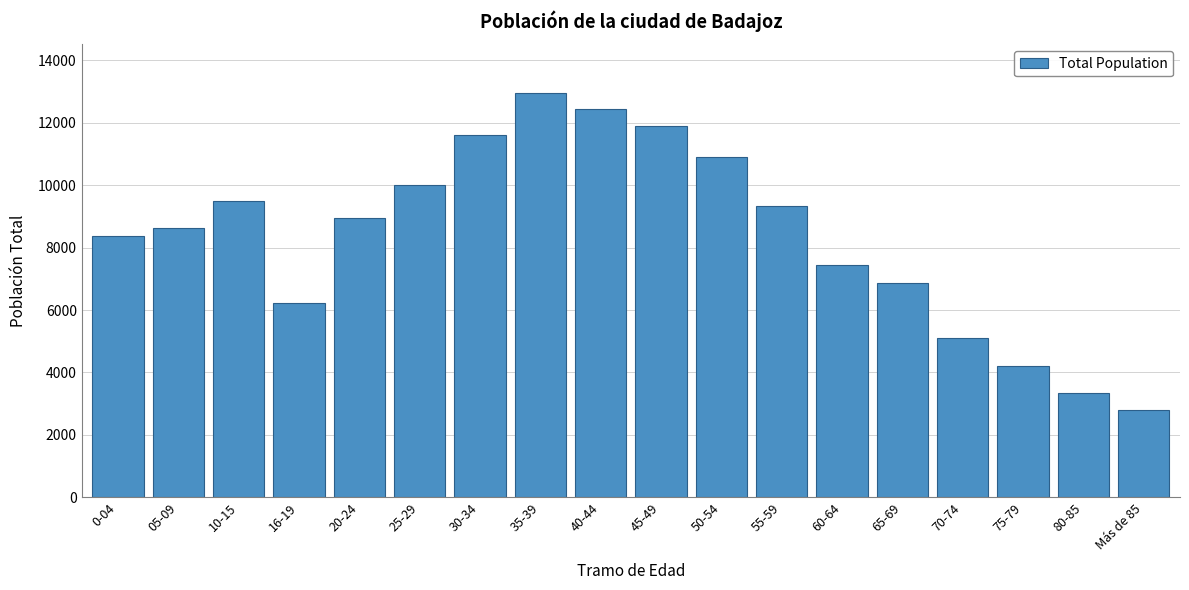

Reading left to right, list all the values displayed in this chart.

8375	8626	9479	6222	8958	9998	11596	12951	12431	11900	10890	9336	7433	6858	5118	4211	3351	2784